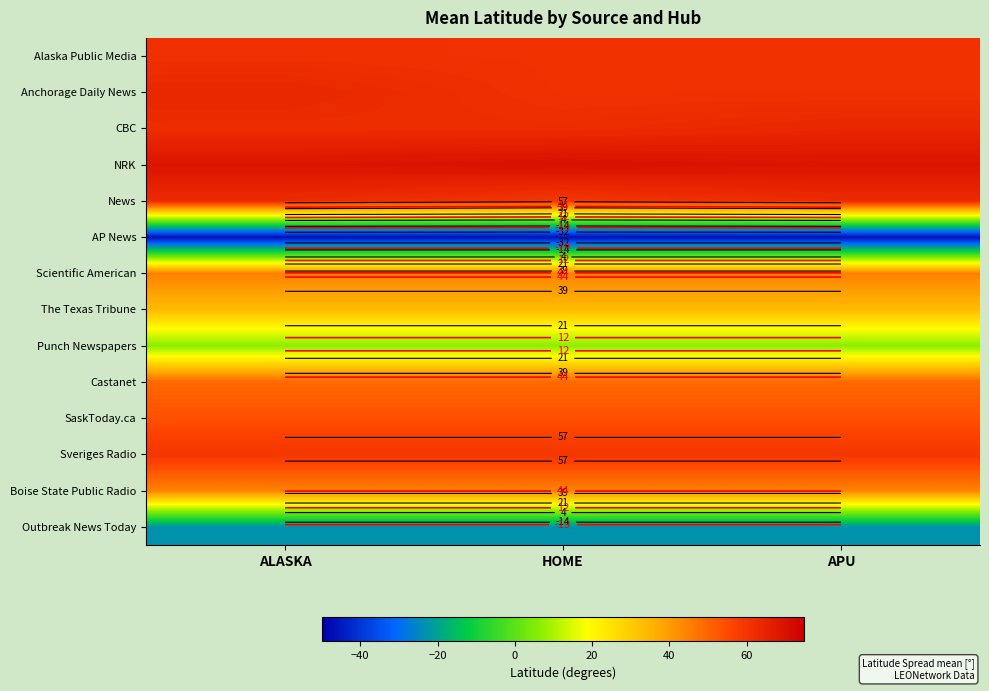

The Boise State Public Radio series shows 67.9 at HOME. True or false?

False